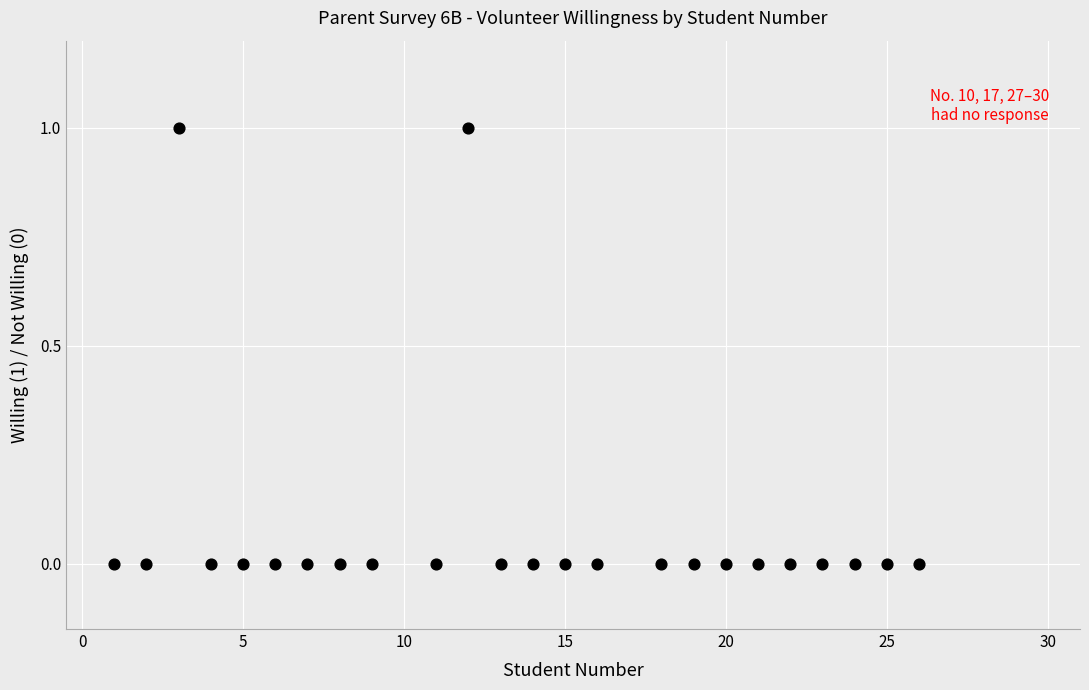

What is the range of X values (max minus min)?

25